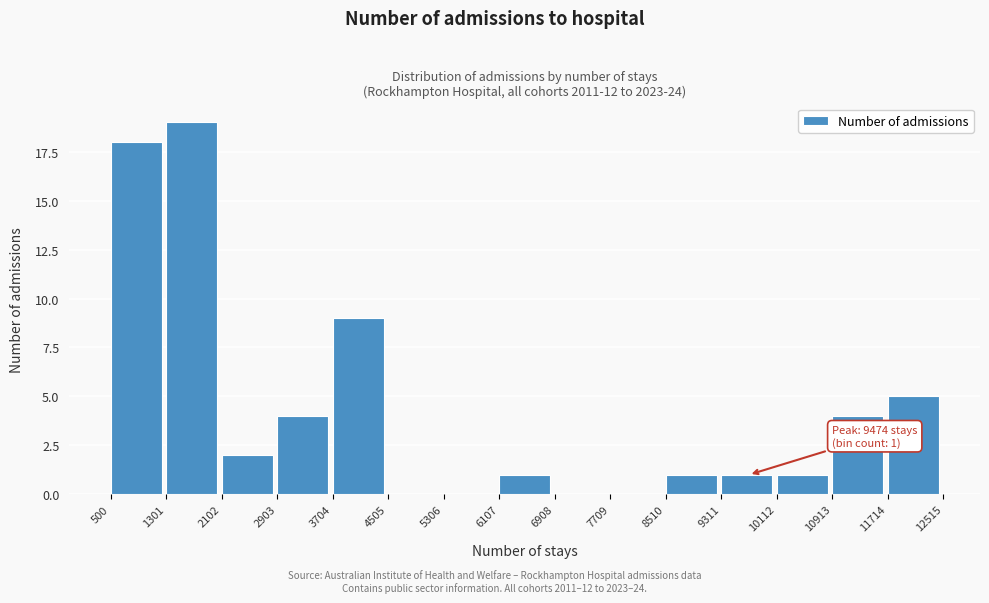

Which range on the x-axis has the tallest bar?

1301 to 2102